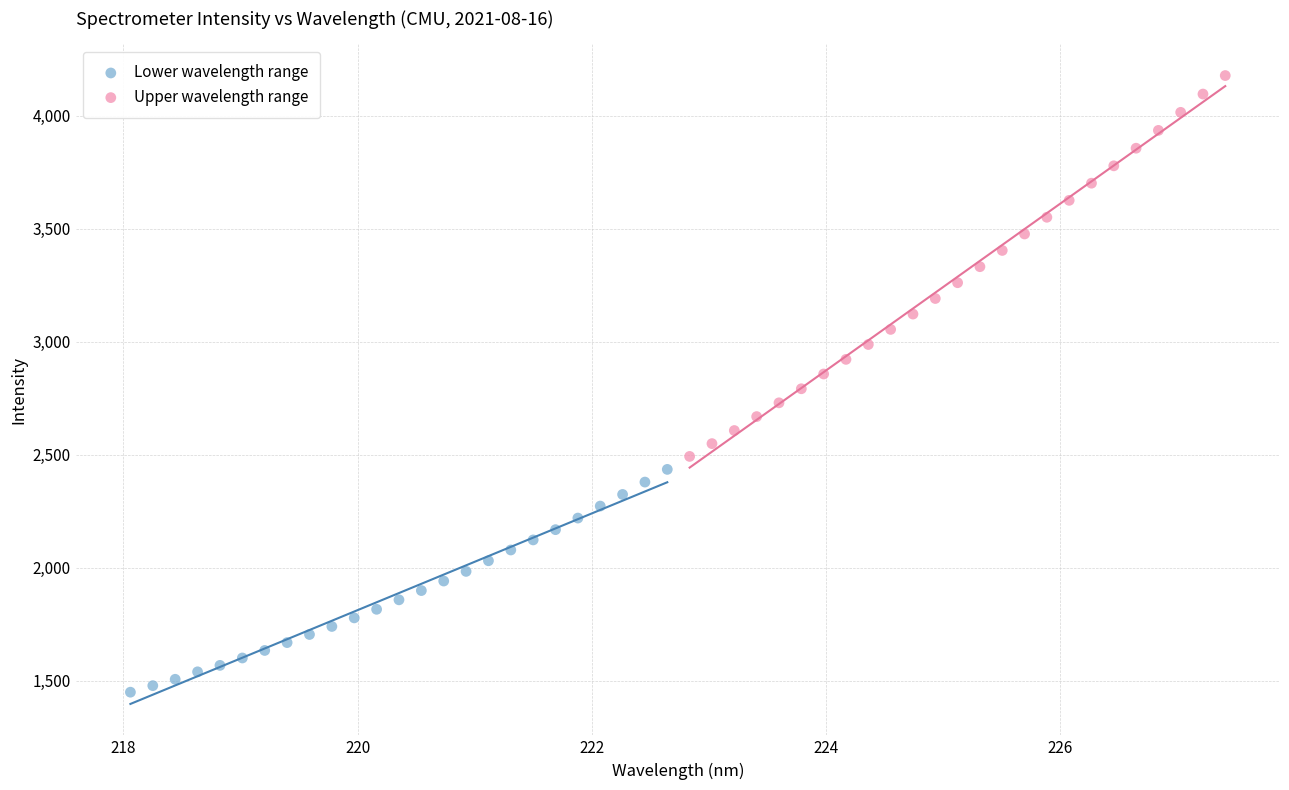

Which series contains the highest Y value?

Upper wavelength range